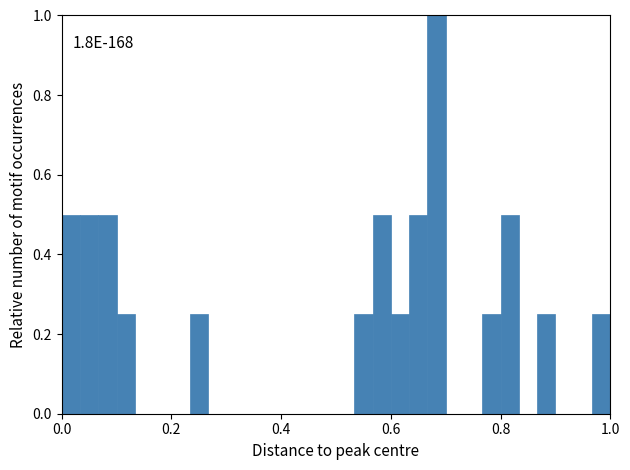

Read against the x-axis, roughly where is the centre of the tallest bar?

0.68